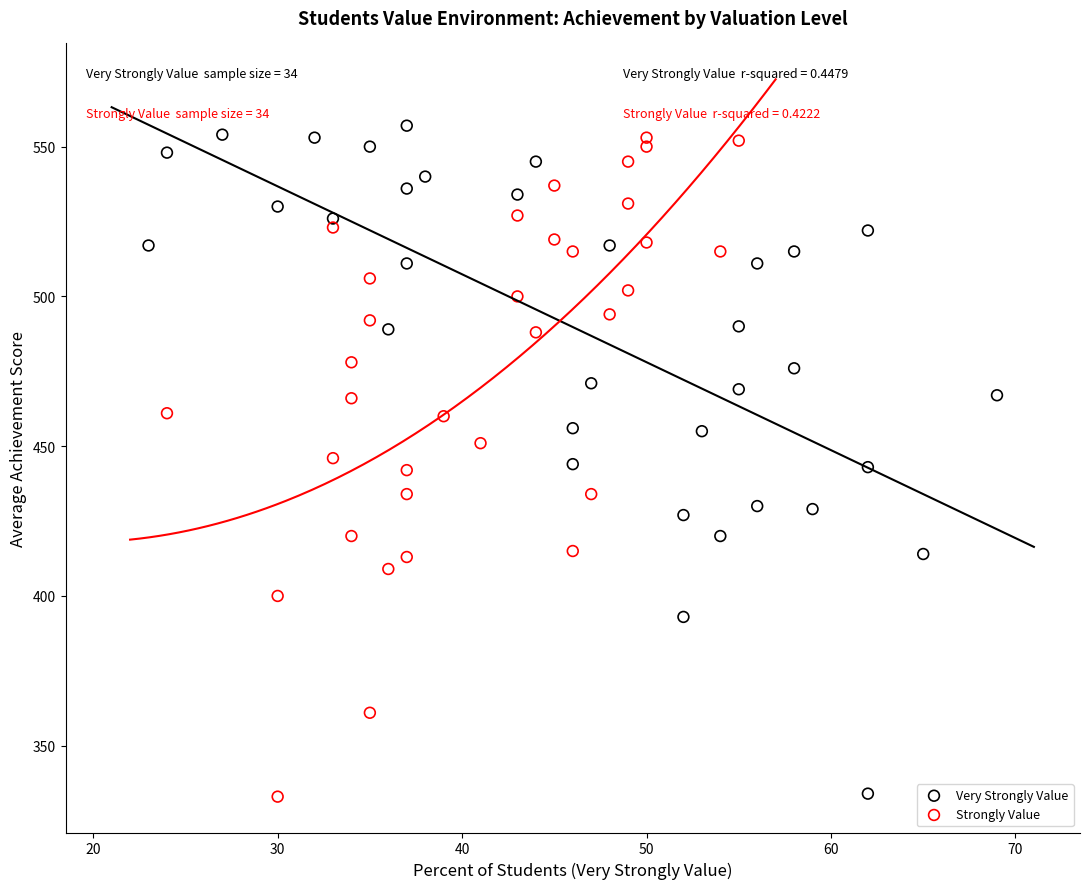

What are all the series names shown in the legend?

Very Strongly Value, Strongly Value